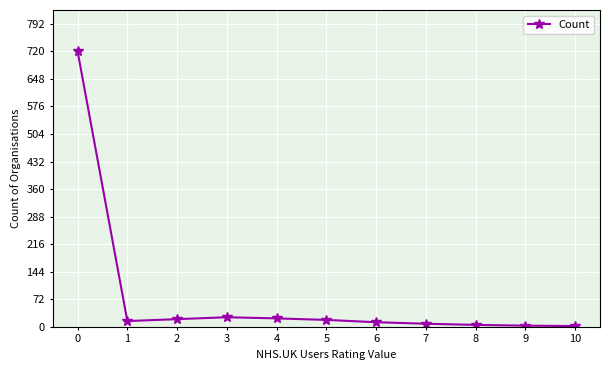

How many categories are shown in the chart?

11